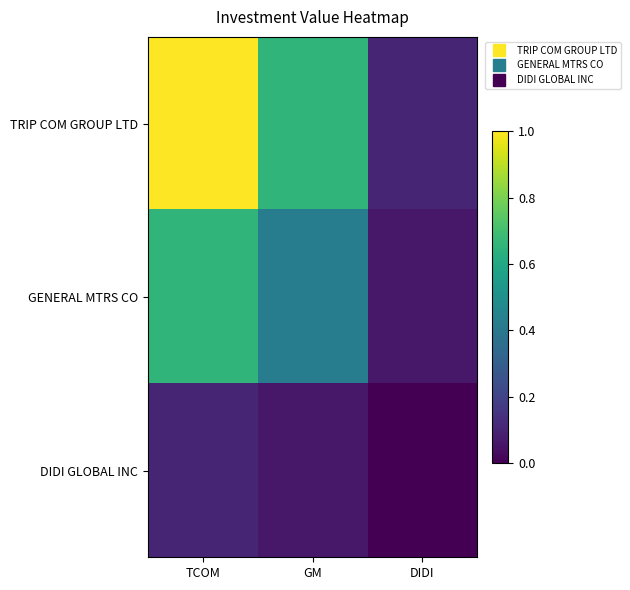

Which series has the largest total across all categories?

TRIP COM GROUP LTD